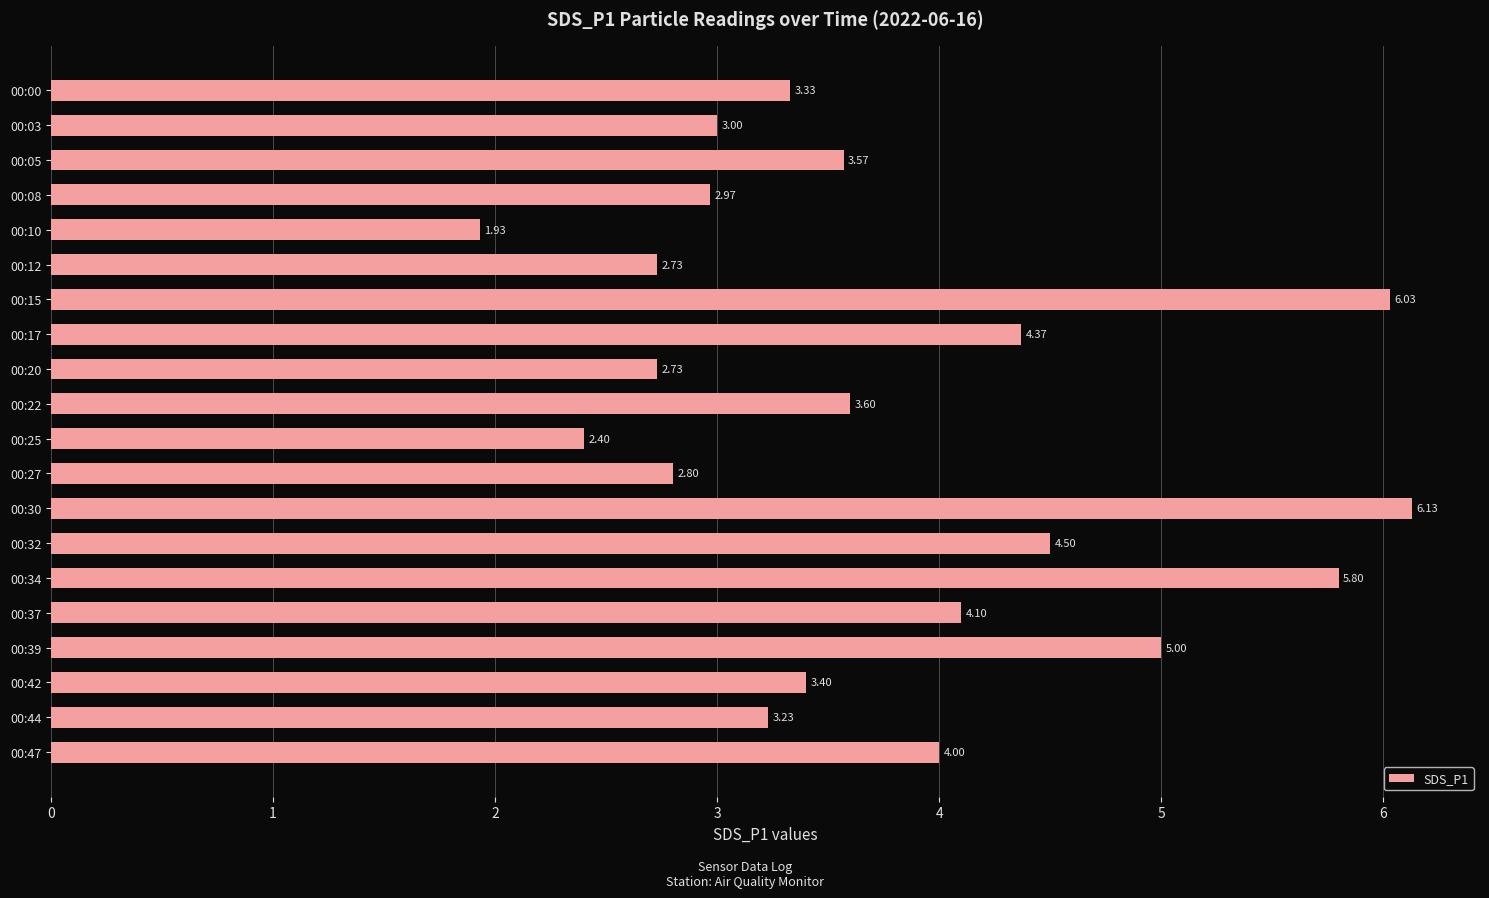

What is the sum of all values?

75.6